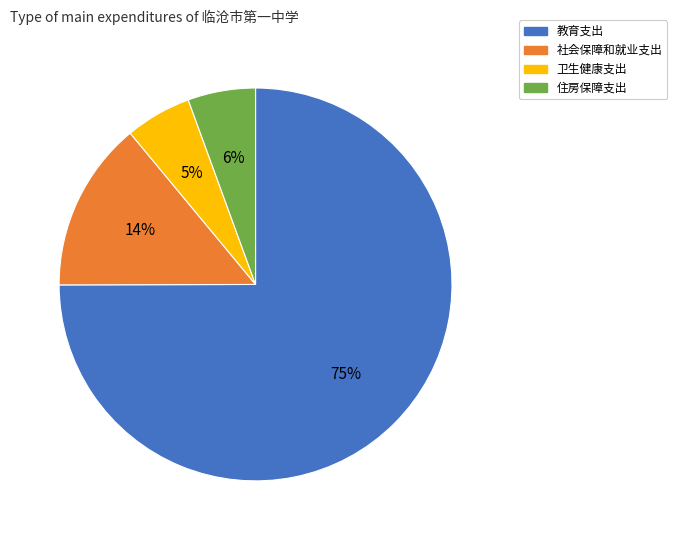

Which slice is the largest?

教育支出